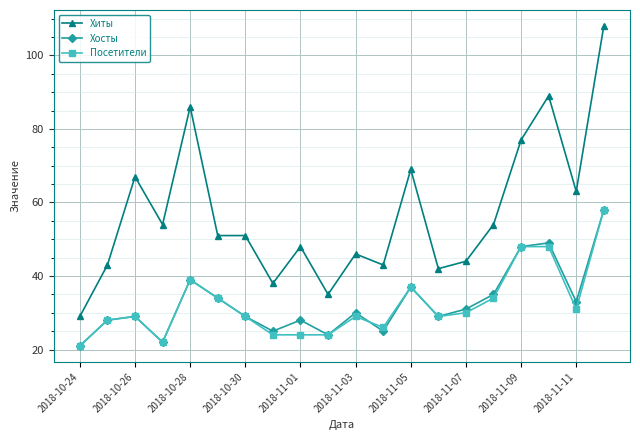

True or false: Хиты and Посетители intersect in this chart.

False